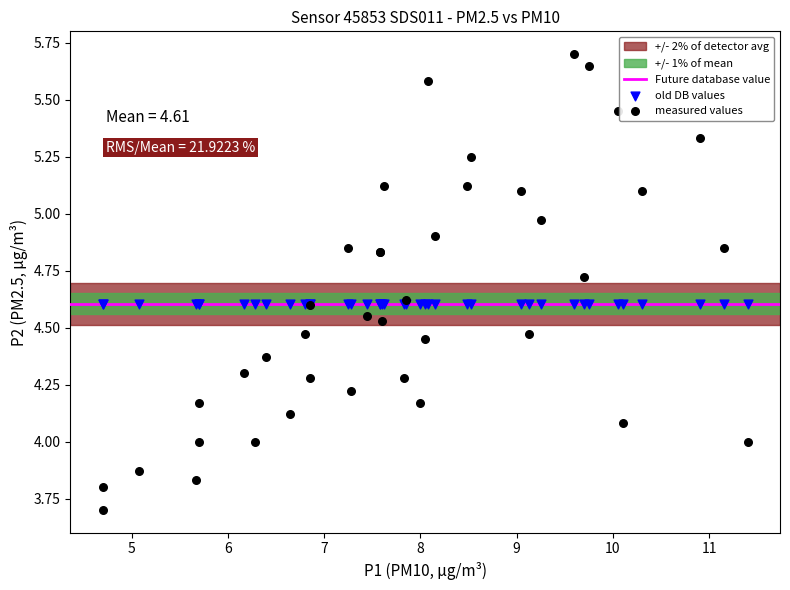

Which series contains the lowest Y value?

measured values